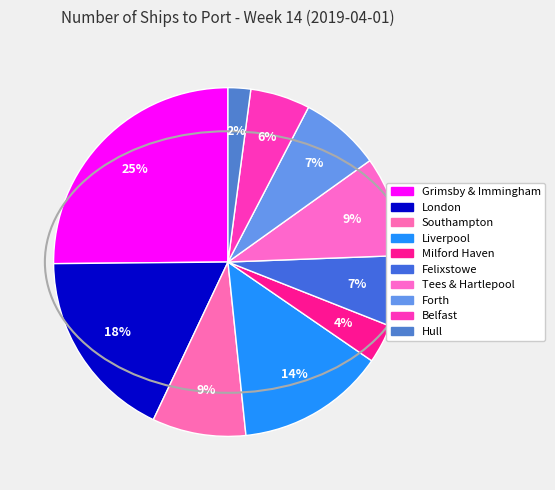

How many segments does this pie chart have?

10